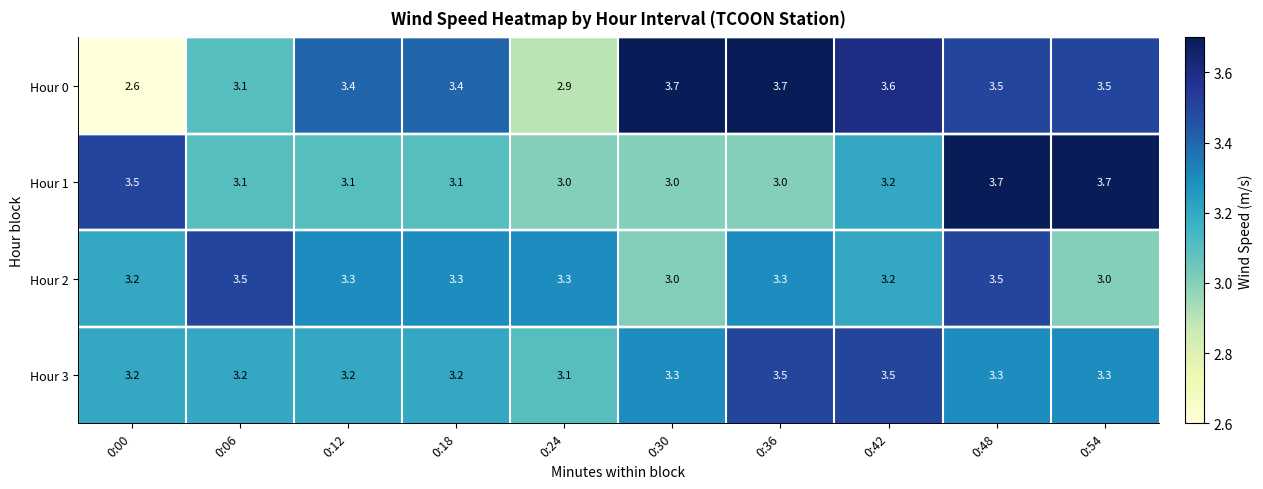

At how many categories does at least one series exceed 3?

10